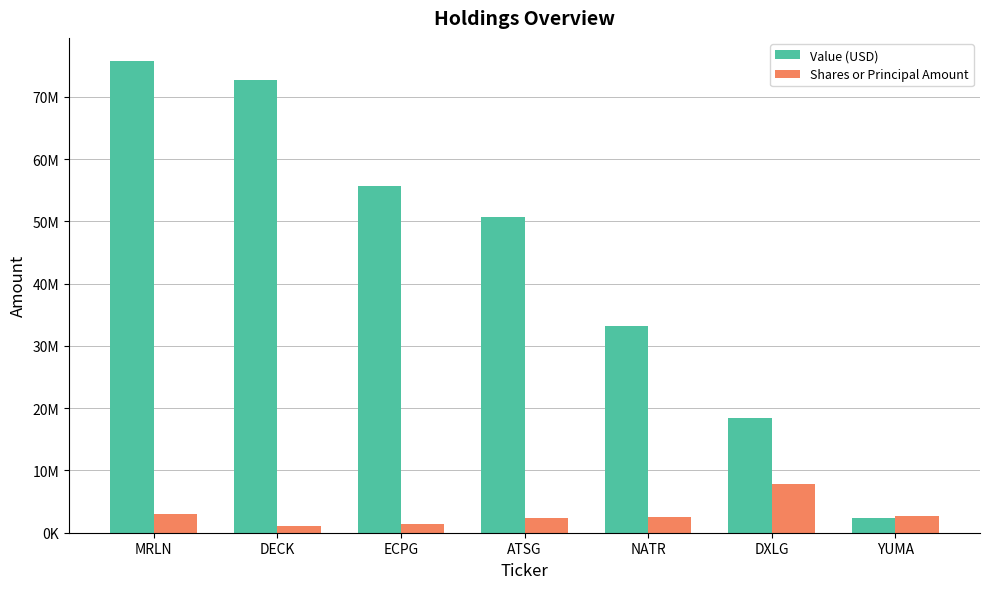

Reading left to right, list all the values displayed in this chart.

Value (USD): MRLN=75699000	DECK=72672000	ECPG=55673000	ATSG=50663000	NATR=33282000	DXLG=18442000	YUMA=2429000
Shares or Principal Amount: MRLN=3009905	DECK=1064641	ECPG=1386636	ATSG=2326108	NATR=2511837	DXLG=7847469	YUMA=2611575